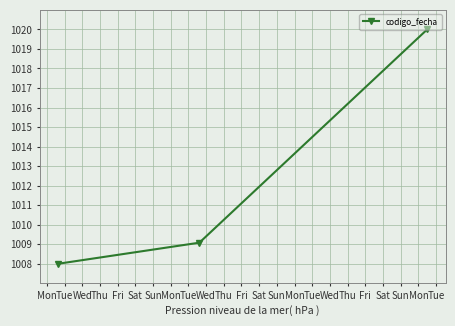

What is the sum of all values?

3037.1